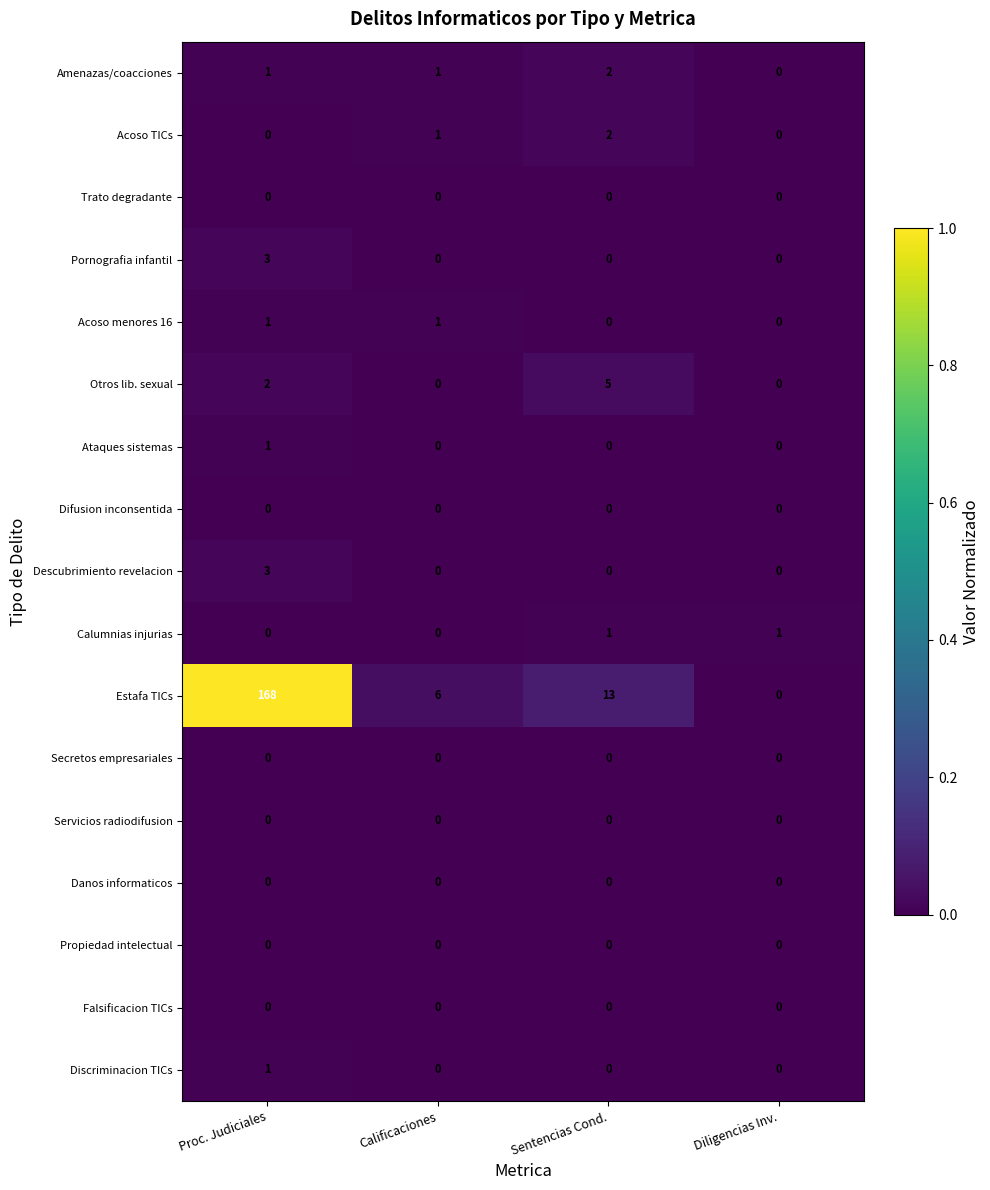

Which series has the widest spread of values?

Estafa TICs